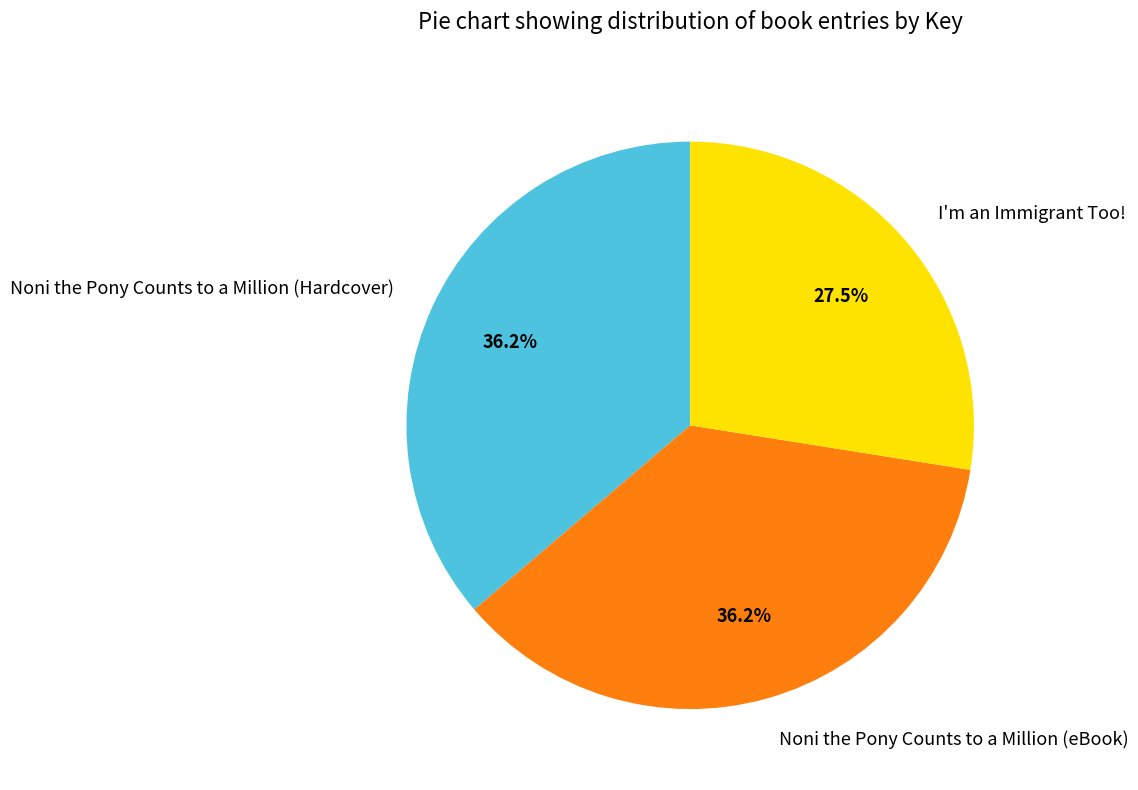

What is the smallest slice in the pie chart?

I'm an Immigrant Too!